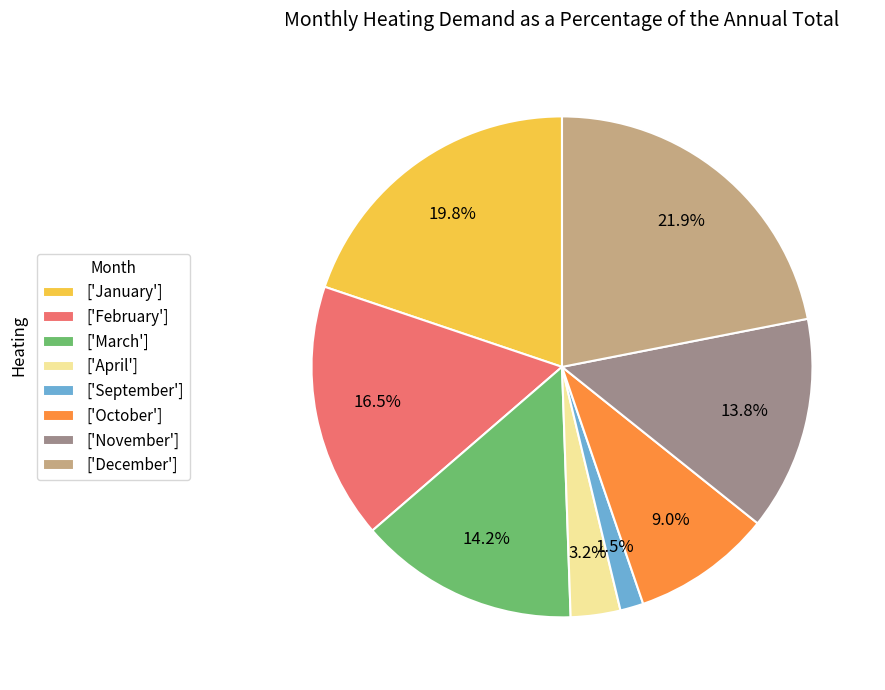

What is the ratio of the value at ['April'] to the value at ['September']?

2.1